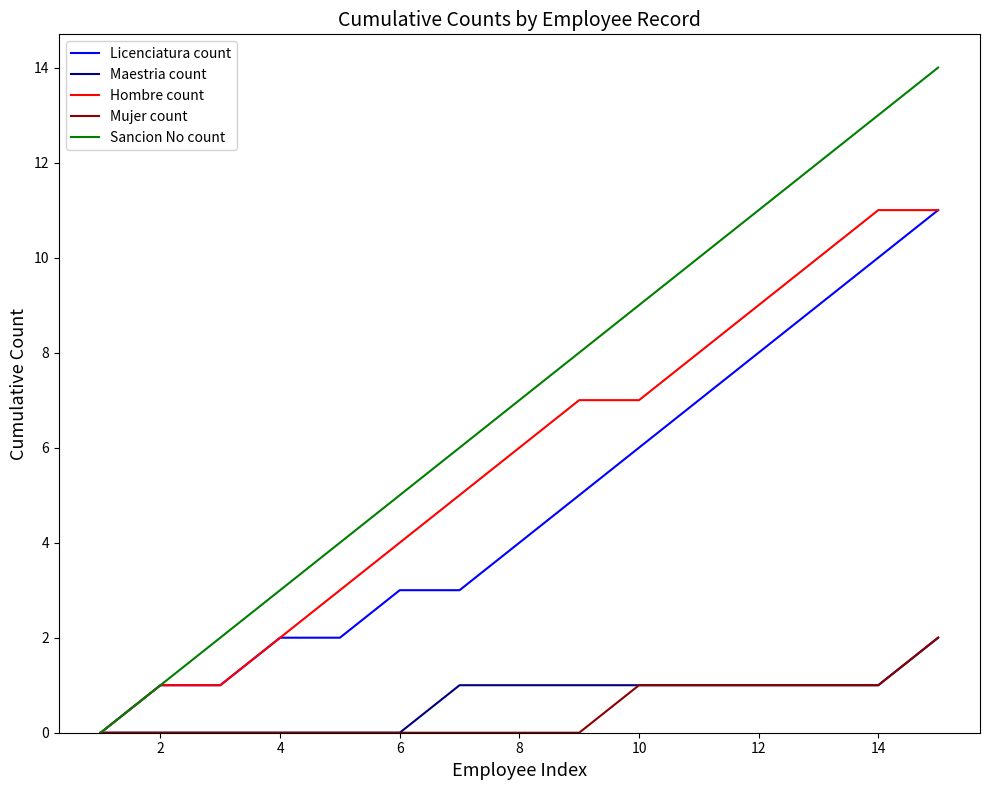

What is the greatest value displayed?

14